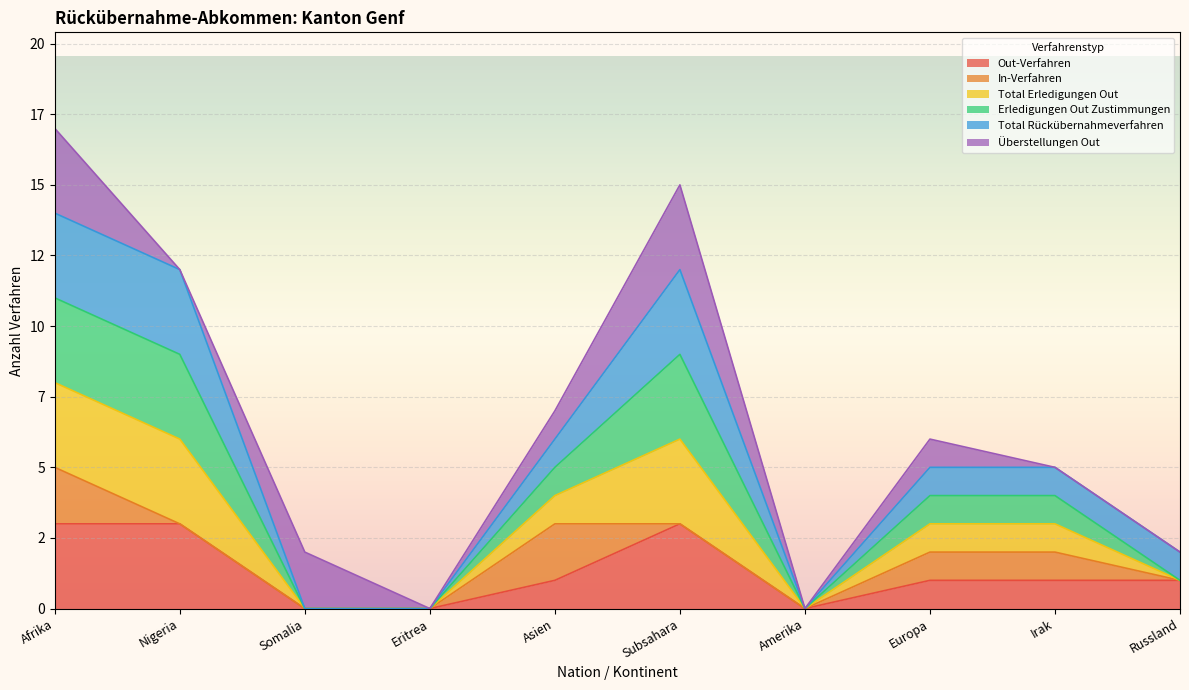

In Out-Verfahren, how many points are lower than both neighbors (excluding endpoints)?

1